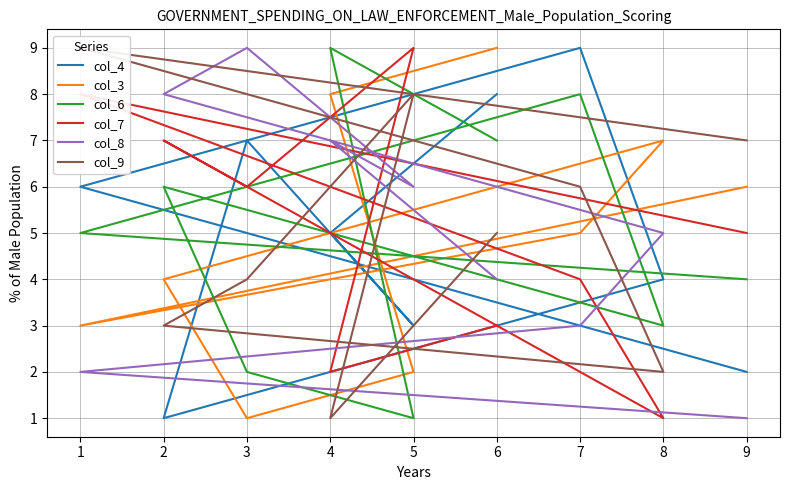

What is the difference between the maximum and minimum values in the col_4 series?

8